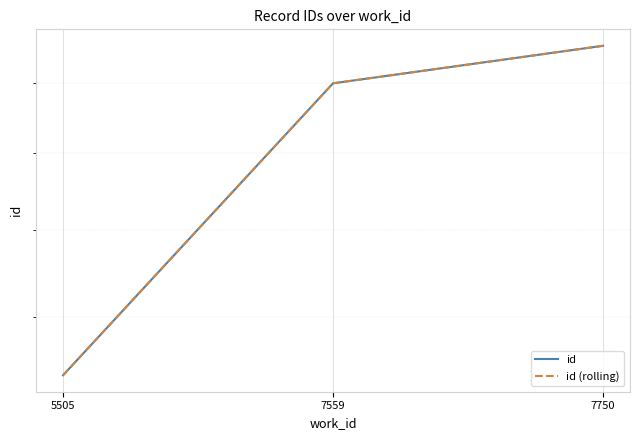

Which series changed the most between 5505 and 7750?

id